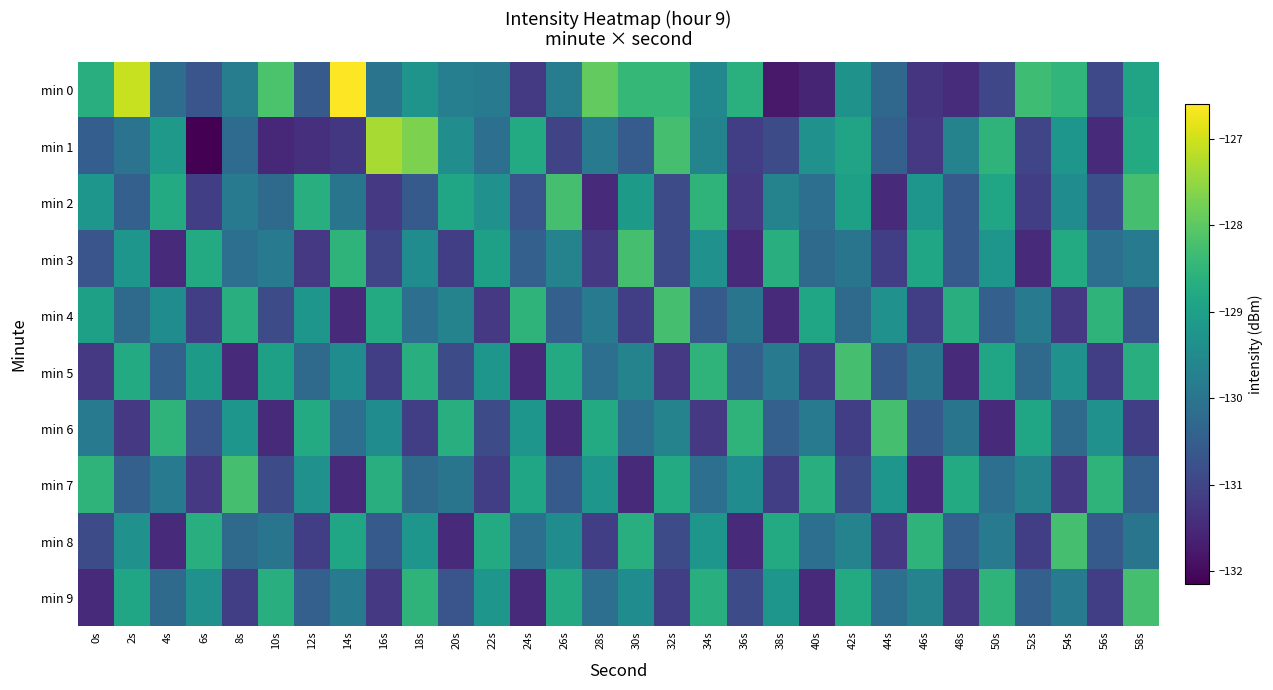

What is the total value across all series at 56s?

-1302.5